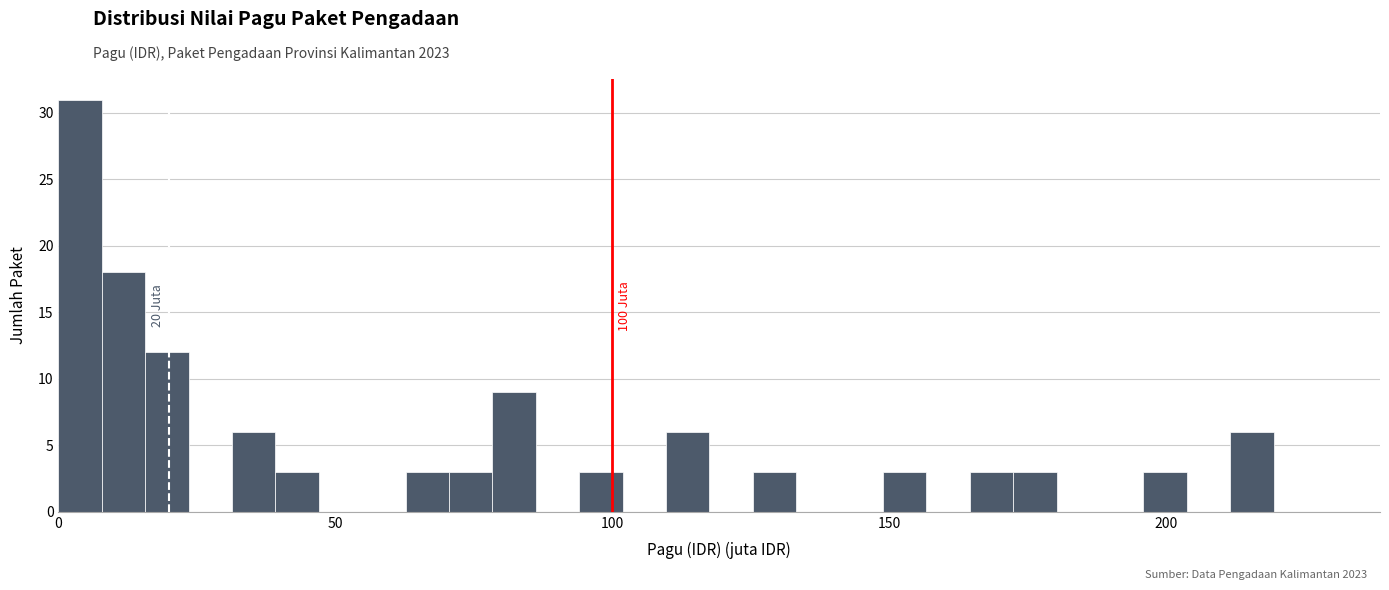

Read against the x-axis, roughly where is the centre of the tallest bar?

5